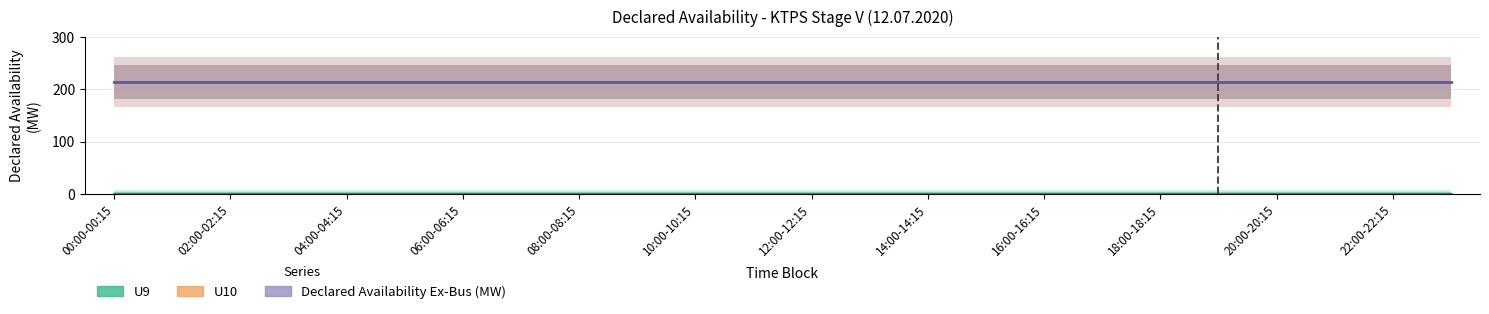

At which category is the sum across all series the highest?

00:00-00:15